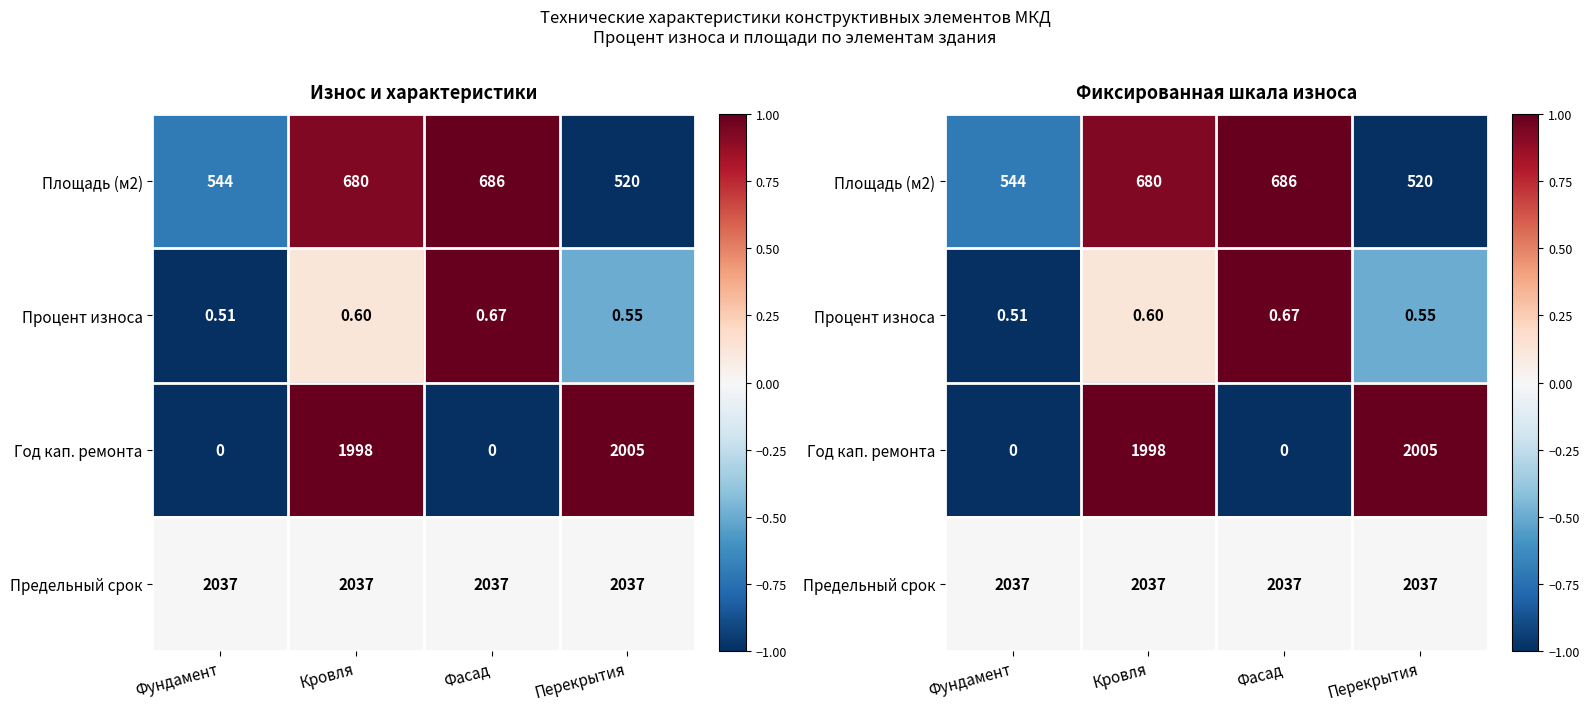

What value does the Процент износа series have at Фундамент?

-1.0